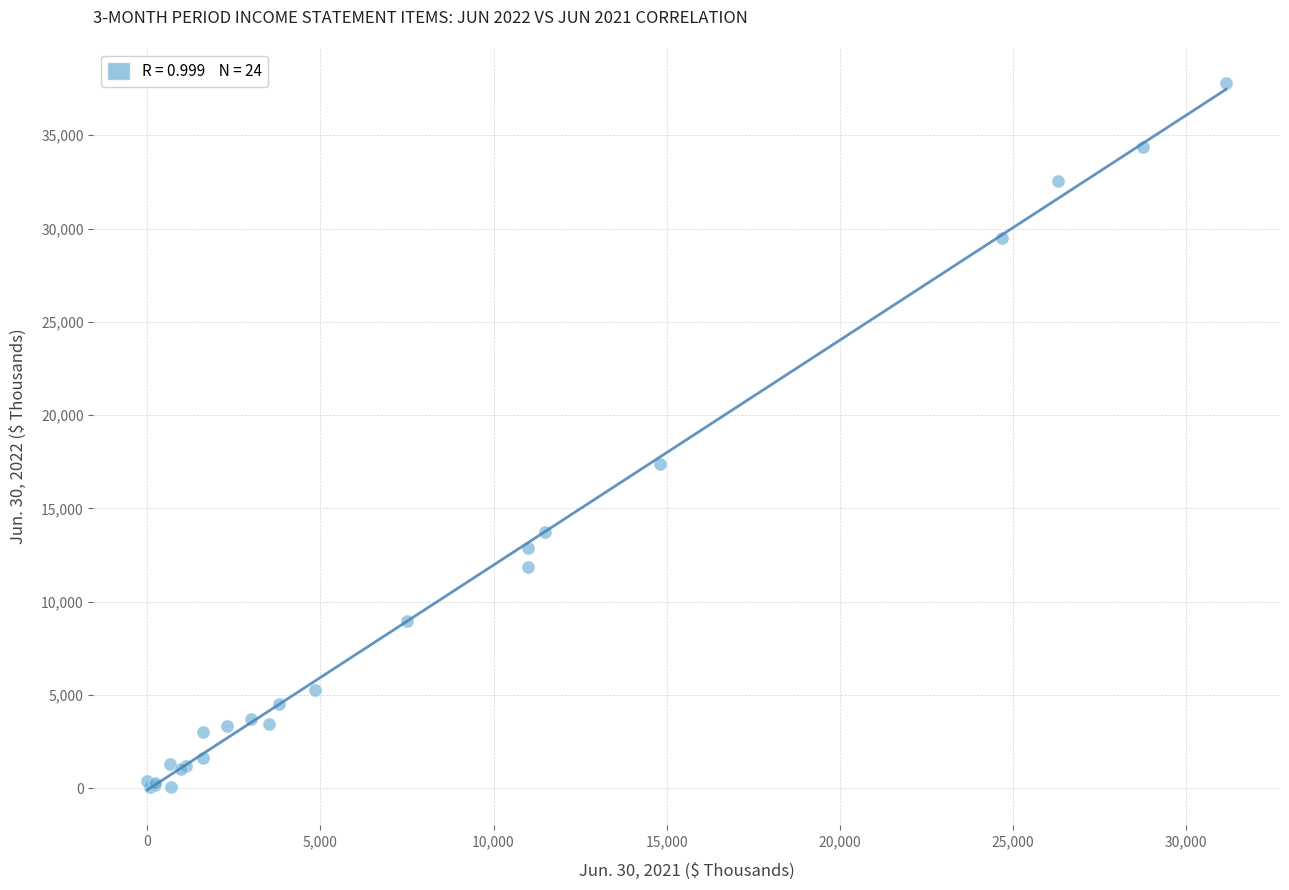

What Y value in the scatter plot is closest to 18917?

17403